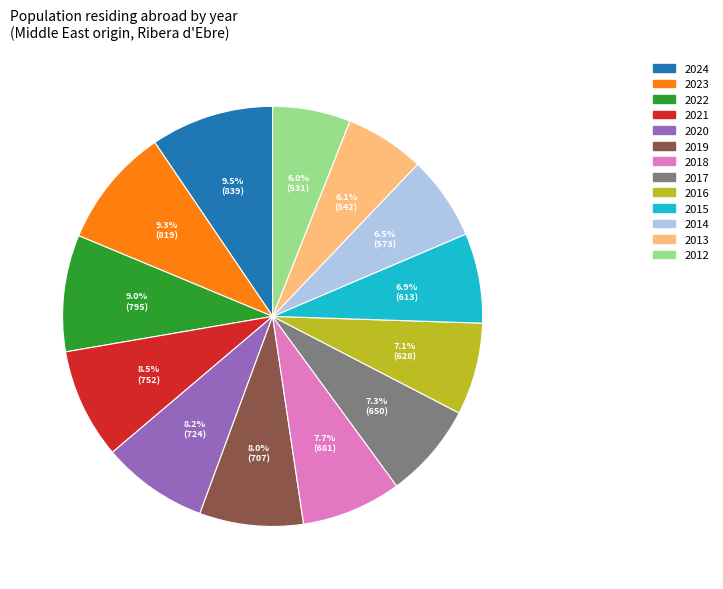

Between 2019 and 2014, which is larger?

2019